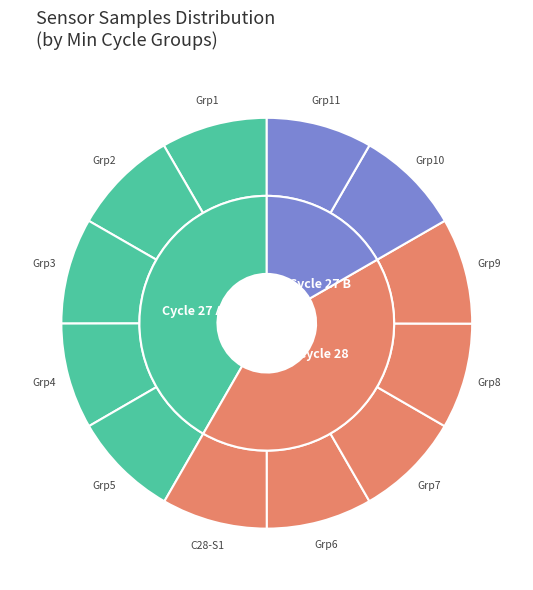

The 27 slice represents 1% of the pie. True or false?

False